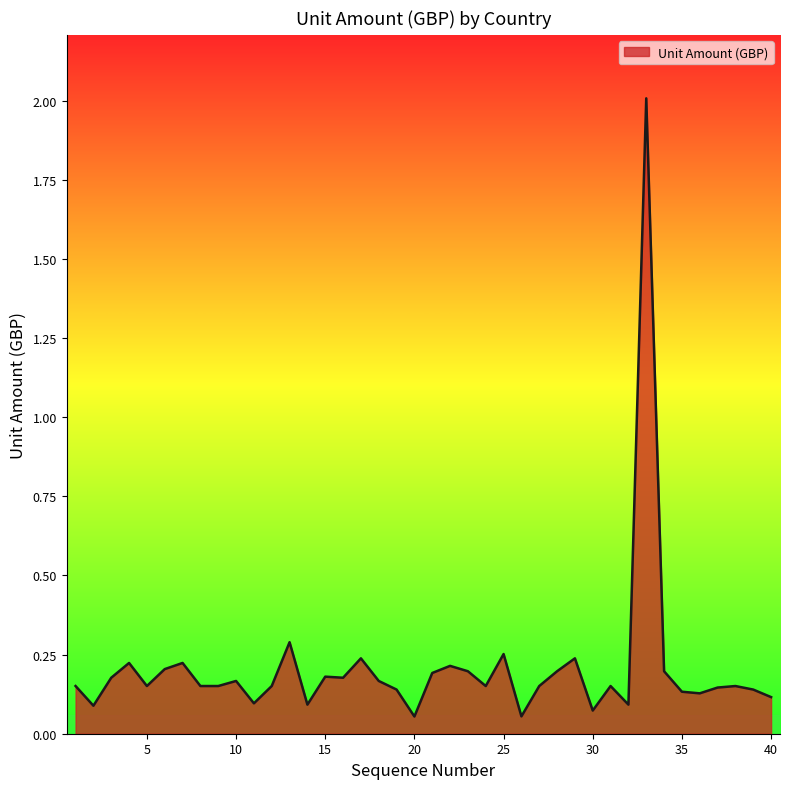

What is the difference between the maximum and minimum values?

2.0